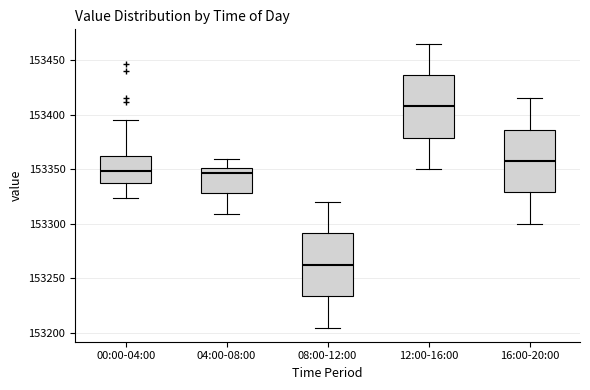

Where is the upper edge of the box for 04:00-08:00 on the y-axis? The values are not printed on the chart, so give them approximately, as read against the axis.

153350